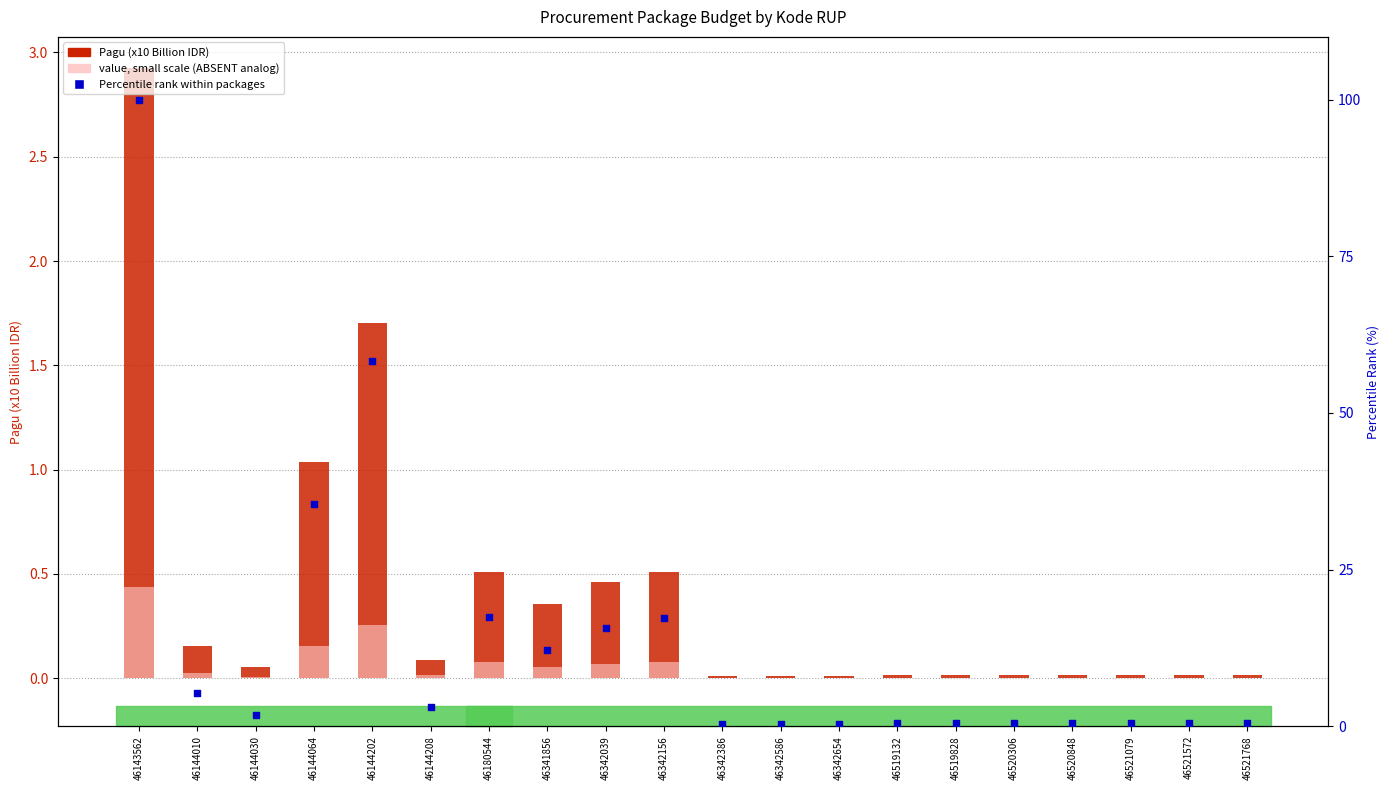

At how many categories does at least one series exceed 19?

3